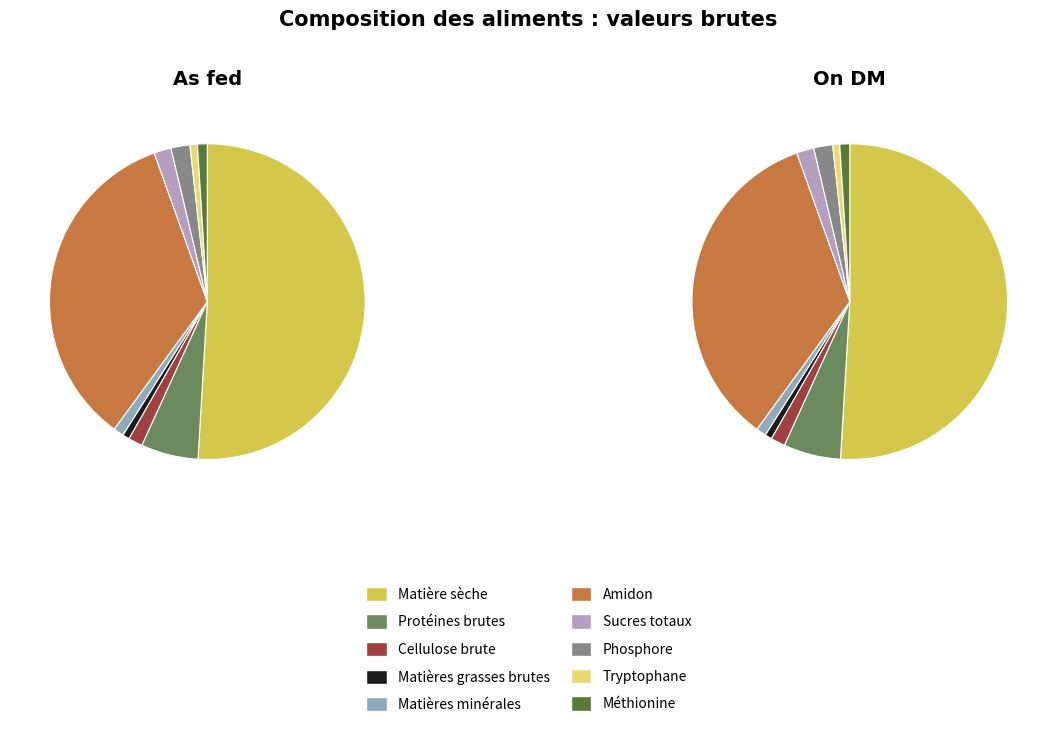

Combined, what portion of the pie is Amidon and Sucres totaux?

36.3%